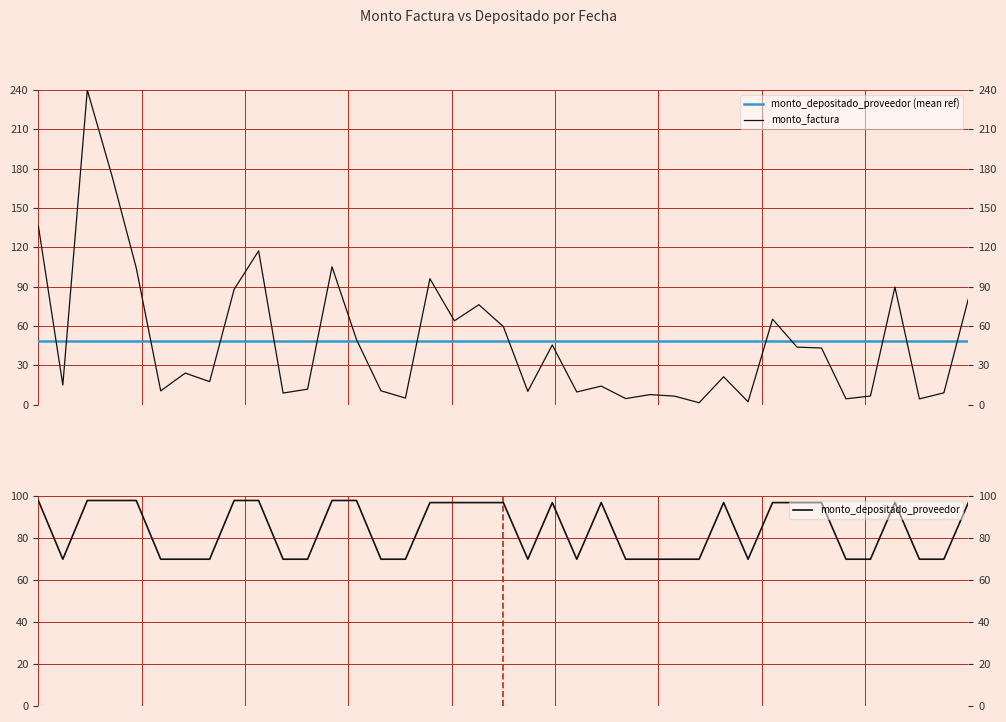

True or false: there are more than 0 points higher than both neighbors.

True